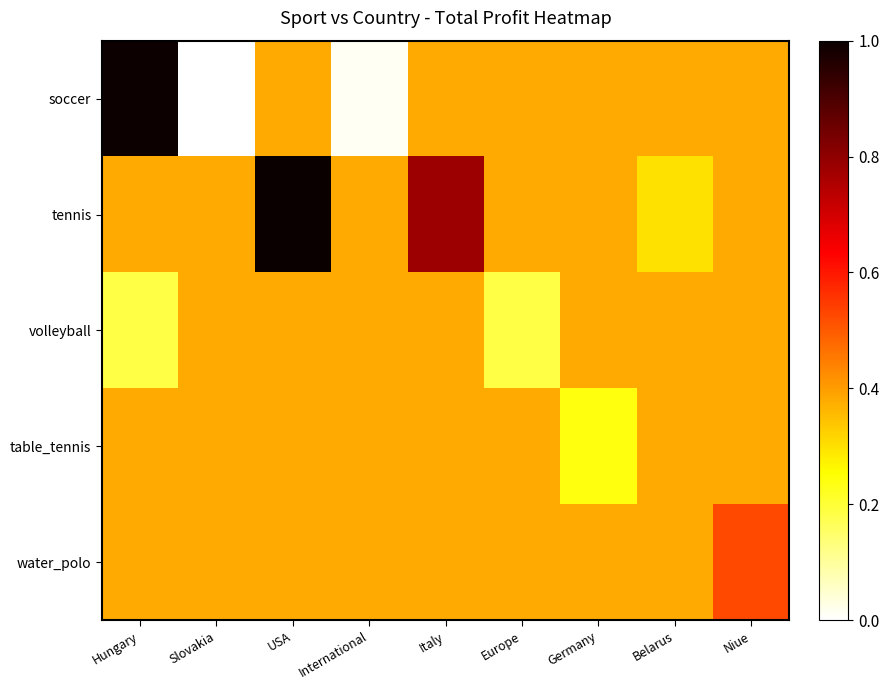

At which category is the sum across all series the highest?

USA